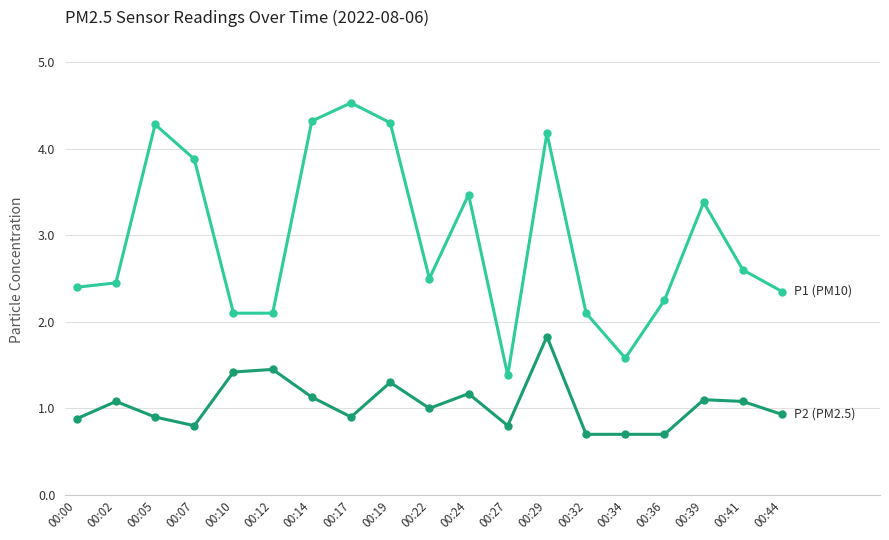

At which category is the sum across all series the highest?

00:29